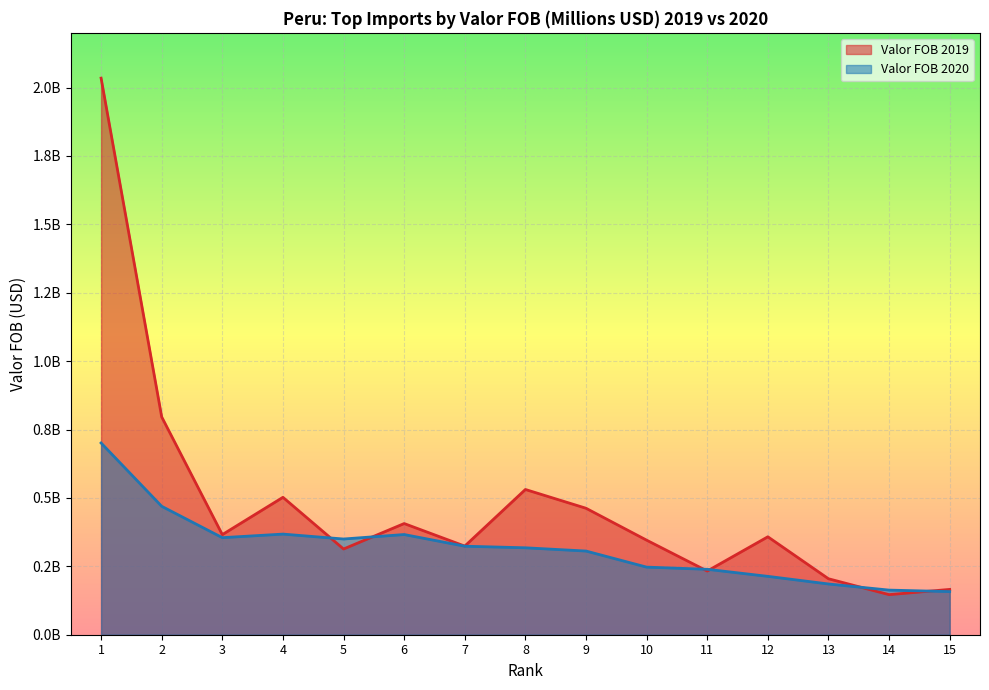

Reading left to right, what are all the values shown in this chart?

Valor FOB 2019: 1=2034514372.4	2=796127563.1	3=365898219.5	4=502274149.1	5=313332408.8	6=406376013.1	7=323965312.1	8=530870046.0	9=462257693.0	10=345589173.2	11=232728153.4	12=357977221.7	13=204571239.5	14=146494016.5	15=165626529.6
Valor FOB 2020: 1=700896767.3	2=469440180.3	3=354773148.0	4=367815853.2	5=349855207.6	6=366235440.4	7=323546112.8	8=317753465.0	9=305855063.3	10=247110171.7	11=239125893.1	12=213363713.9	13=185481027.6	14=163101497.4	15=157629454.0